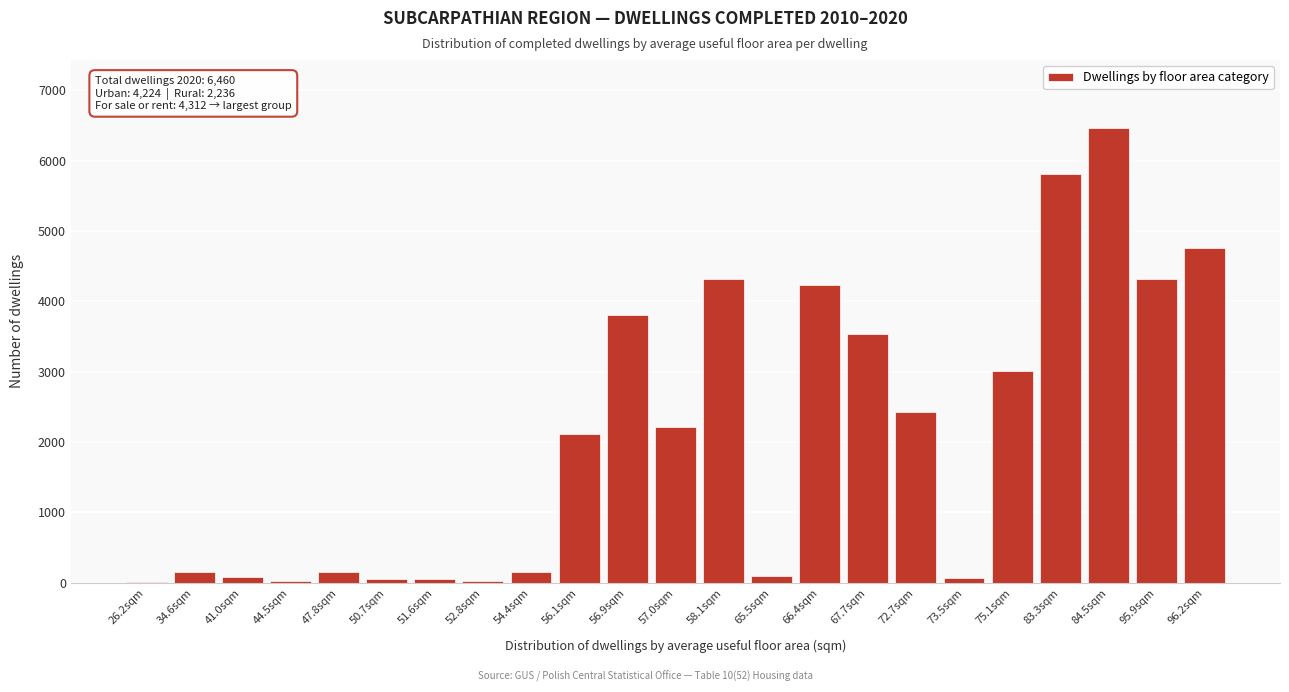

What is the sum of all values?

47844